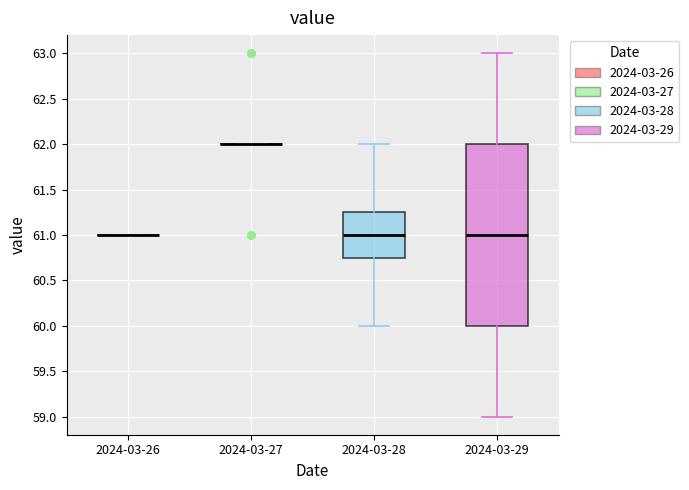

Where is the upper edge of the box for 2024-03-29 on the y-axis? The values are not printed on the chart, so give them approximately, as read against the axis.

62.00